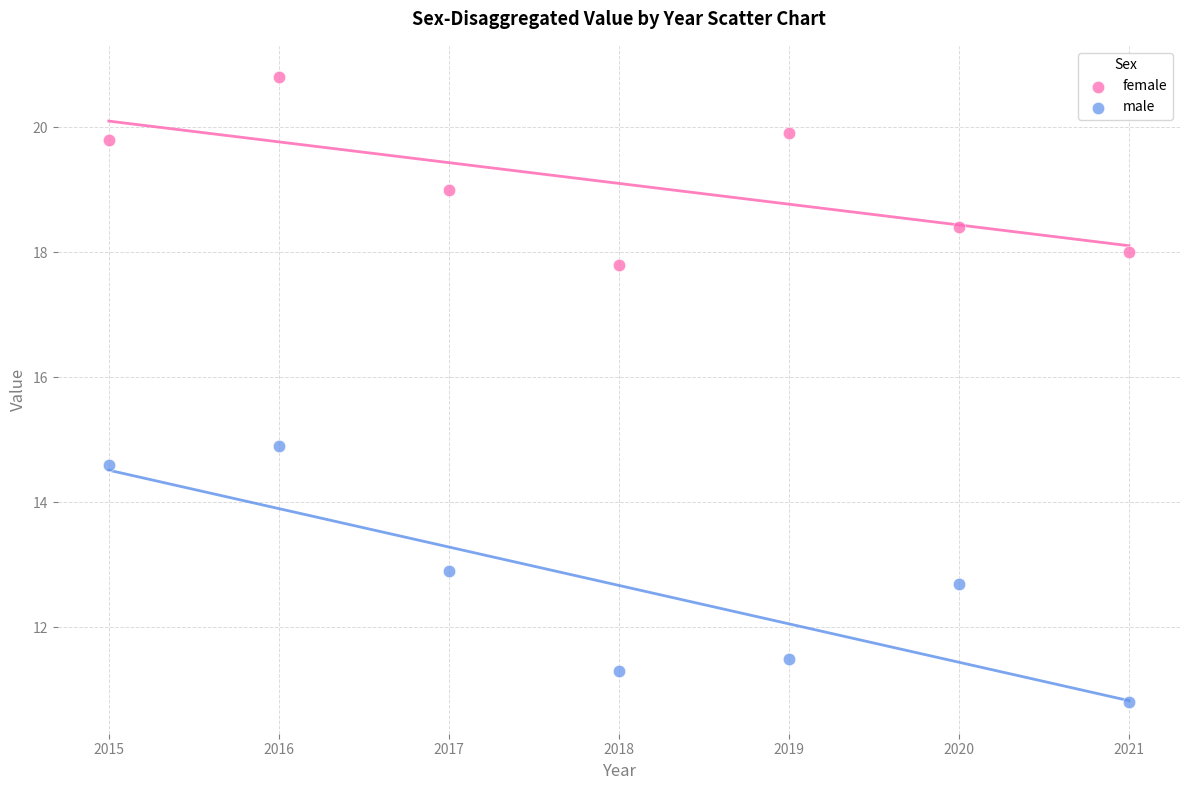

Which series contains the highest Y value?

female